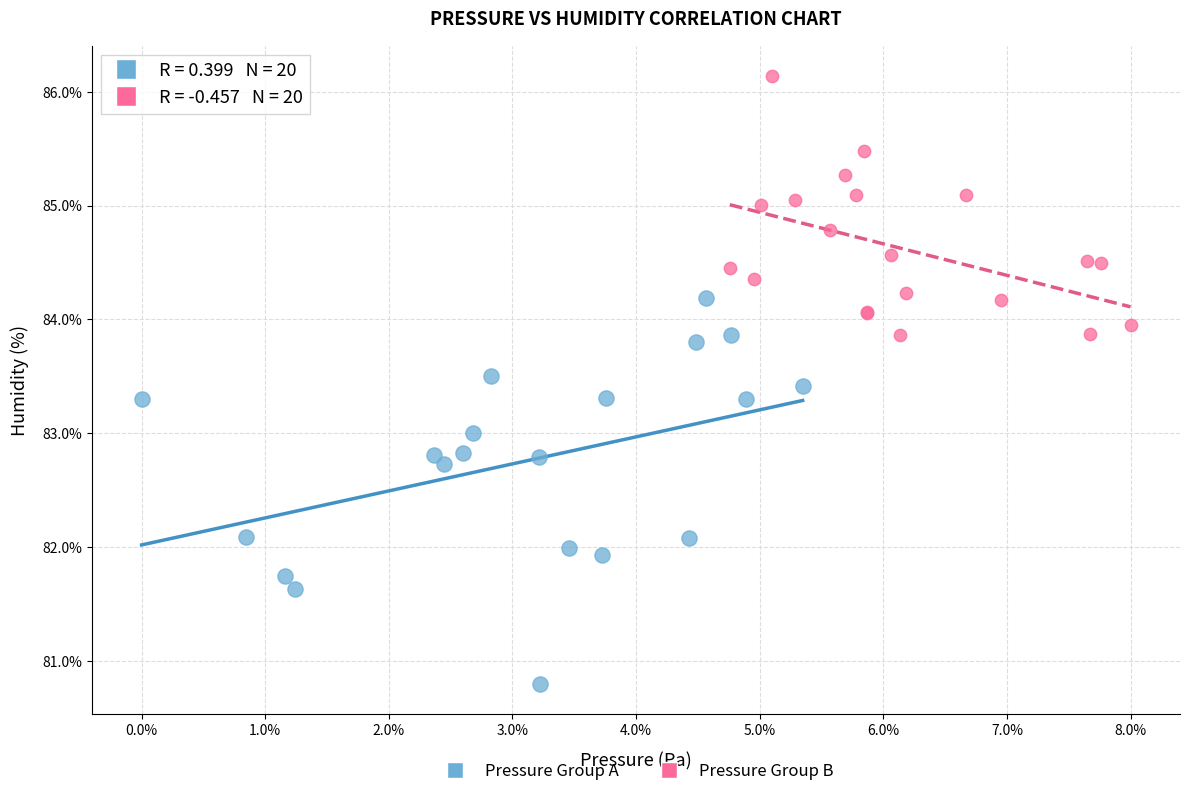

Which series contains the highest Y value?

Pressure Group B